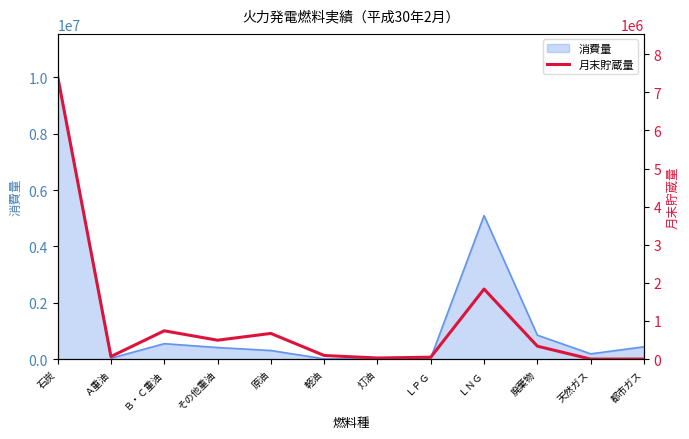

At which category does the data reach its first local peak?

Ｂ・Ｃ重油